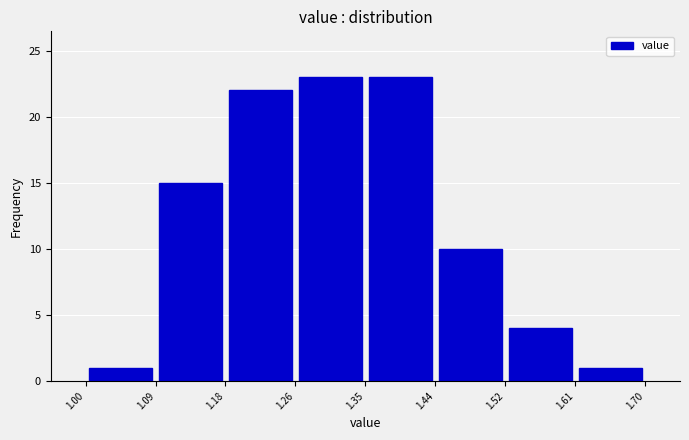

Reading left to right, list every bar in this chart as the range it spans on the x-axis followed by its height. The values are not printed on the chart, so give them approximately, as read against the axis.

1.00 to 1.09: 1
1.09 to 1.18: 15
1.18 to 1.26: 22
1.26 to 1.35: 23
1.35 to 1.44: 23
1.44 to 1.52: 10
1.52 to 1.61: 4
1.61 to 1.70: 1